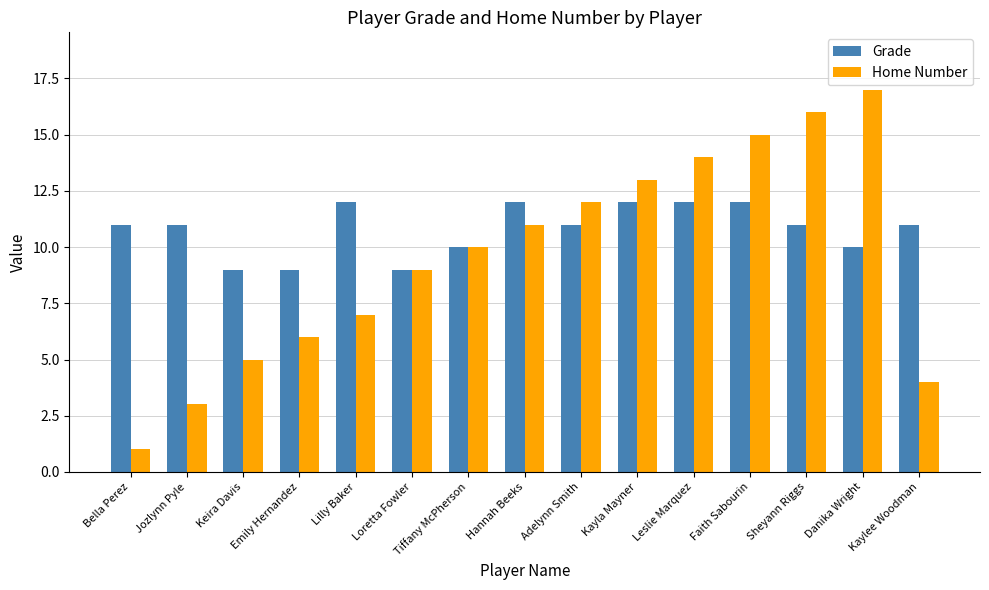

Does the chart contain any negative values?

No